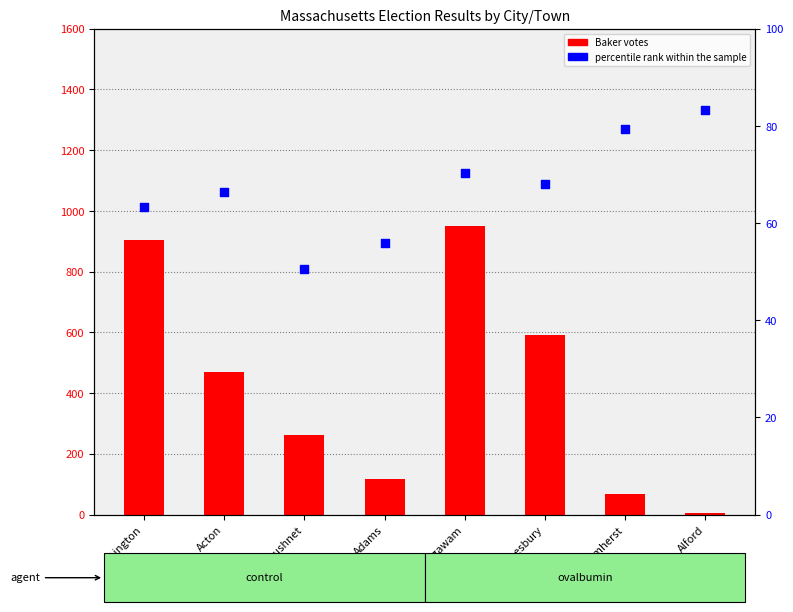

Which series contains the lowest Y value?

Charles D. Baker votes